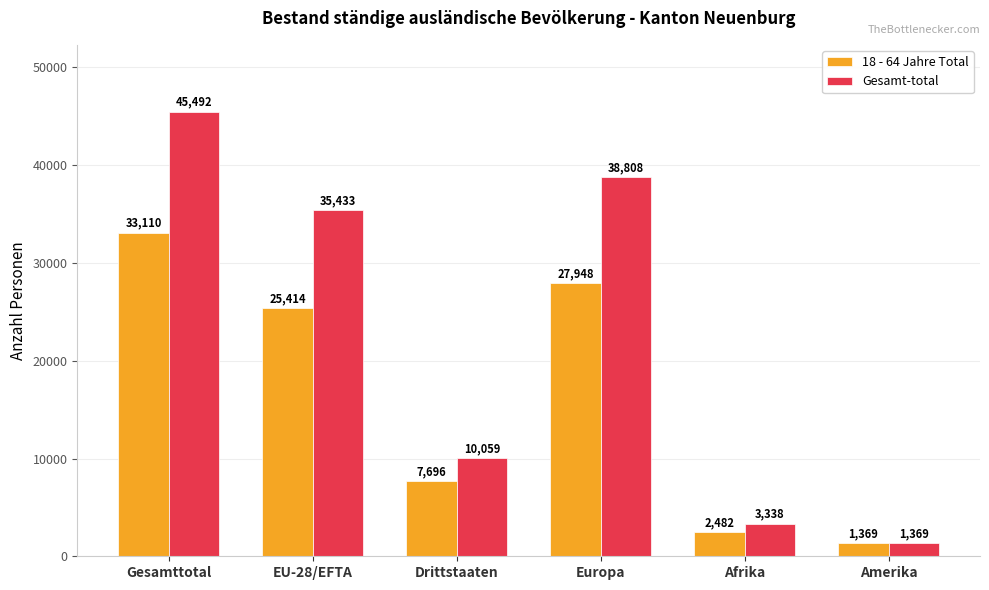

At which label does Gesamt-total reach its minimum?

Amerika